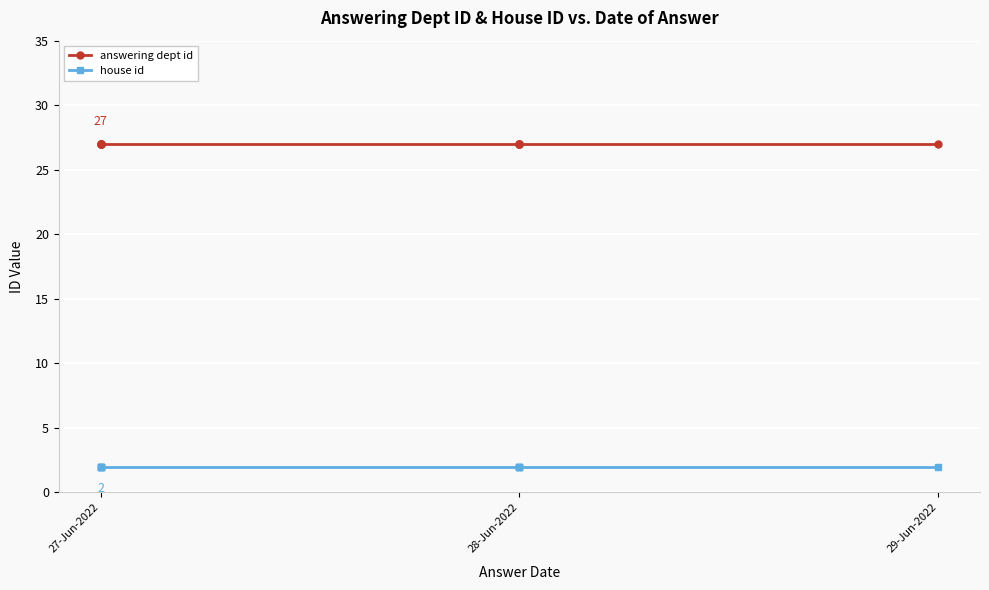

What is the smallest value displayed?

2